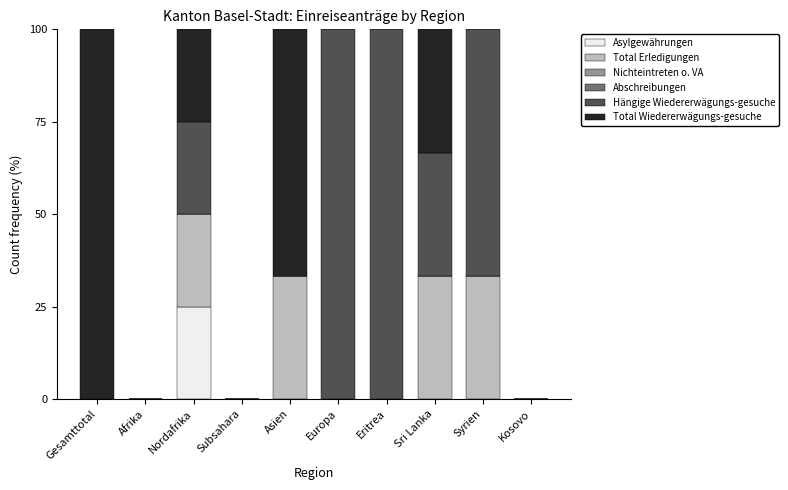

What is the total value across all series at Nordafrika?

100.0